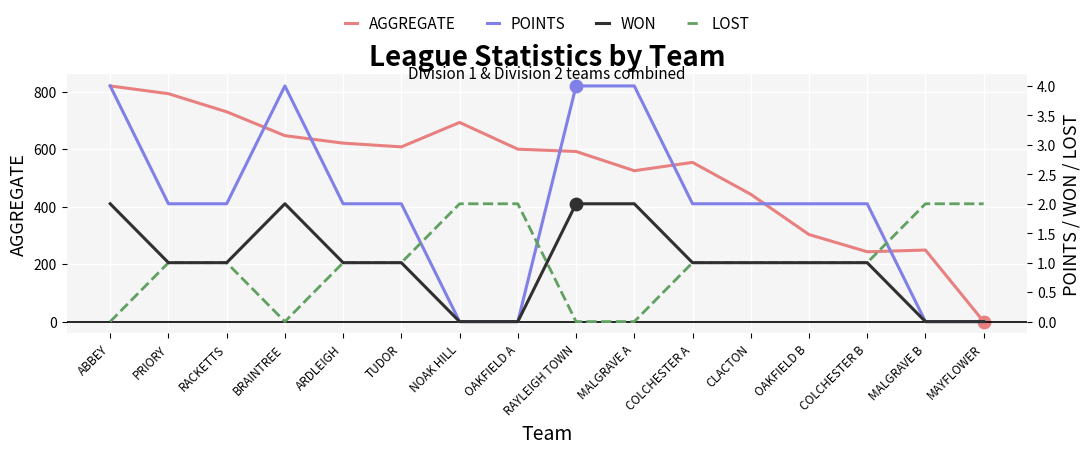

Is the value of WON at COLCHESTER A greater than the value of POINTS at MALGRAVE A?

No